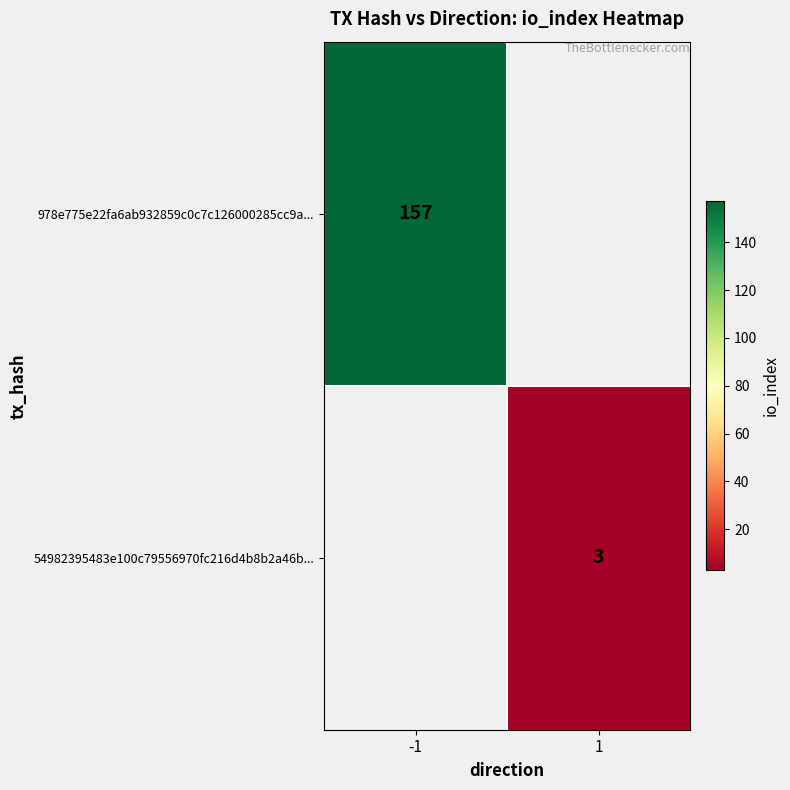

True or false: 978e775e22fa6ab932859c0c7c126000285cc9a... has a value of 157 at -1.

True